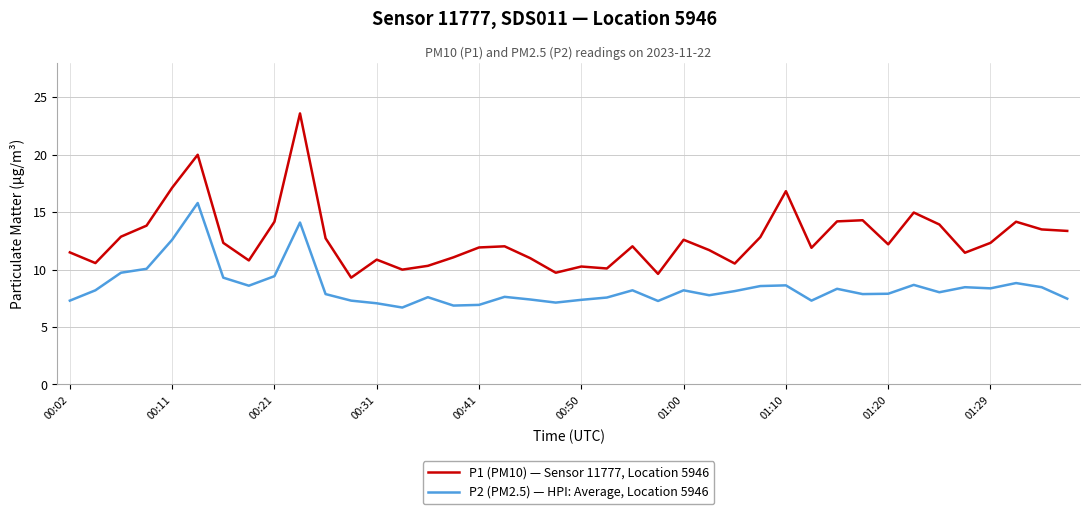

What is the difference between the maximum and minimum values in the P1 (PM10) — Sensor 11777, Location 5946 series?

14.3